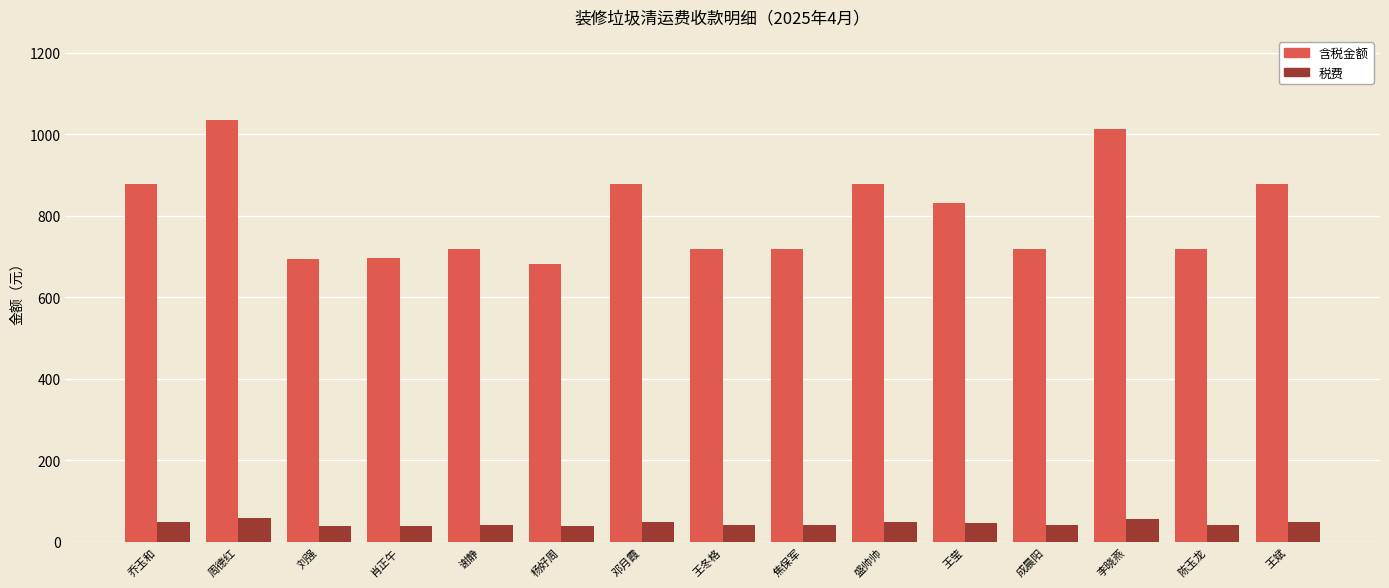

At how many categories does at least one series exceed 217?

15